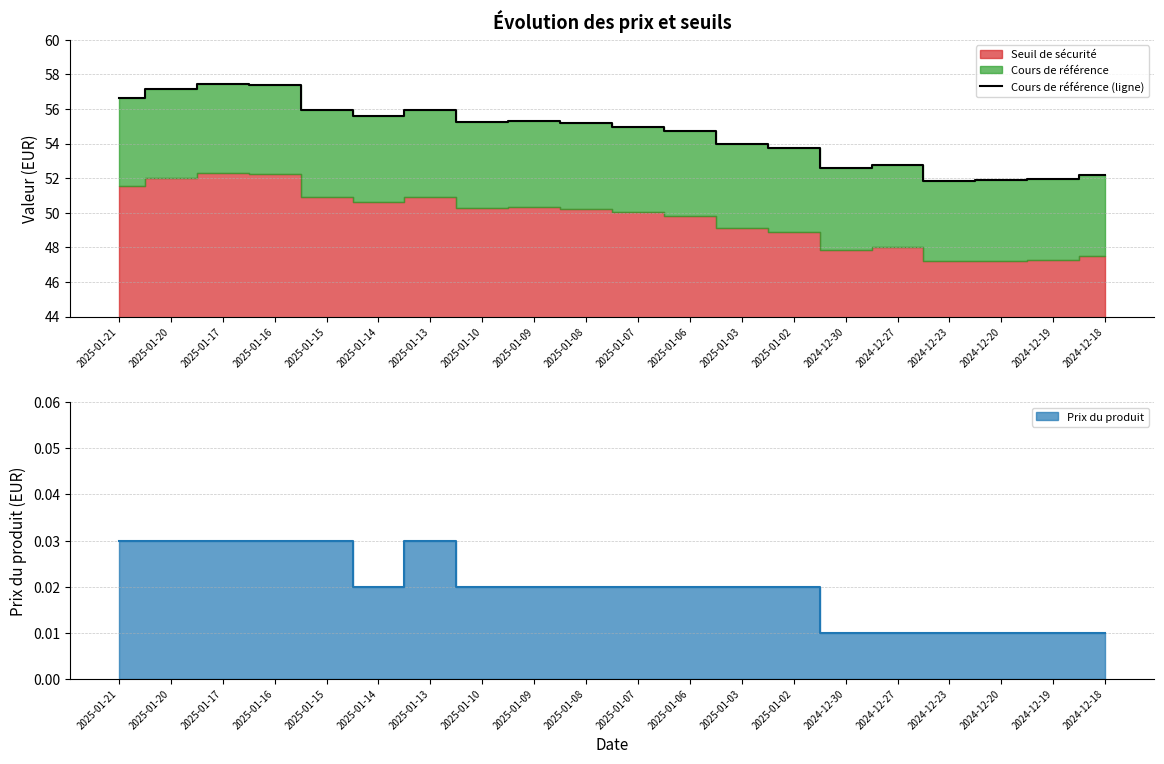

At which label is the value closest to 54?

2025-01-03